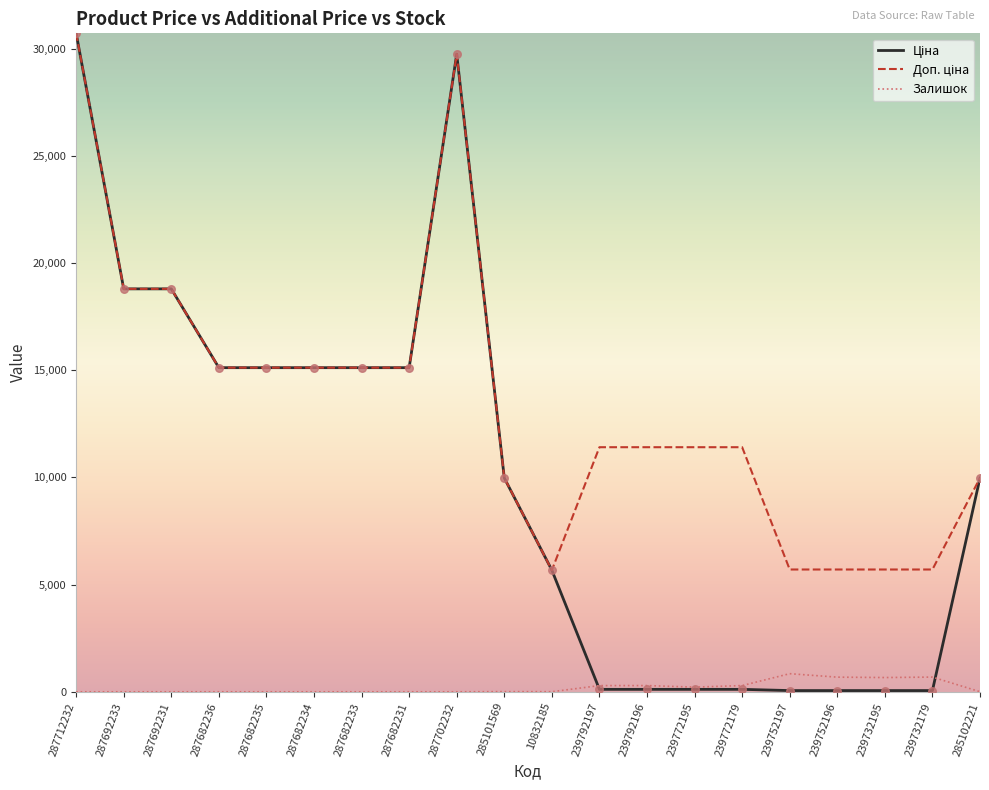

What is the total value across all series at 287682233?

30240.0